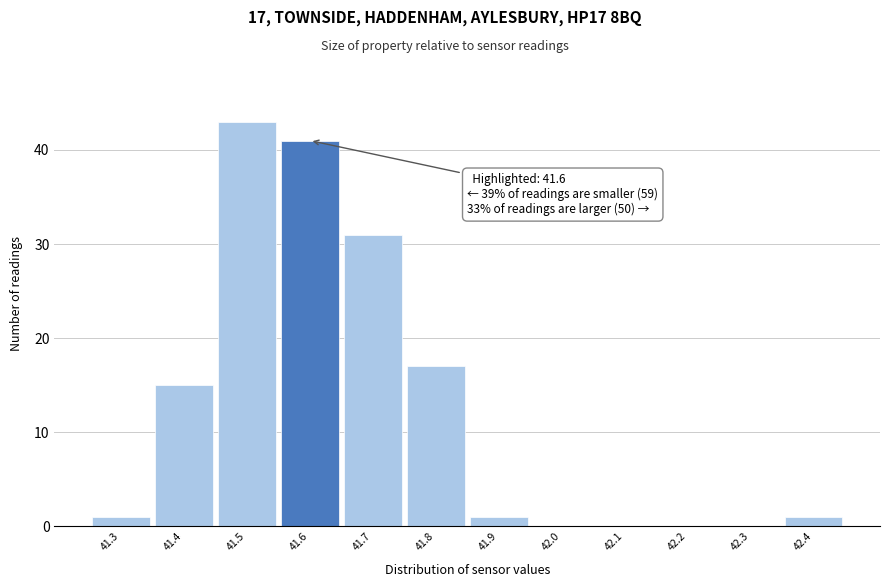

Over which range of the x-axis is the bar tallest?

41.45 to 41.55